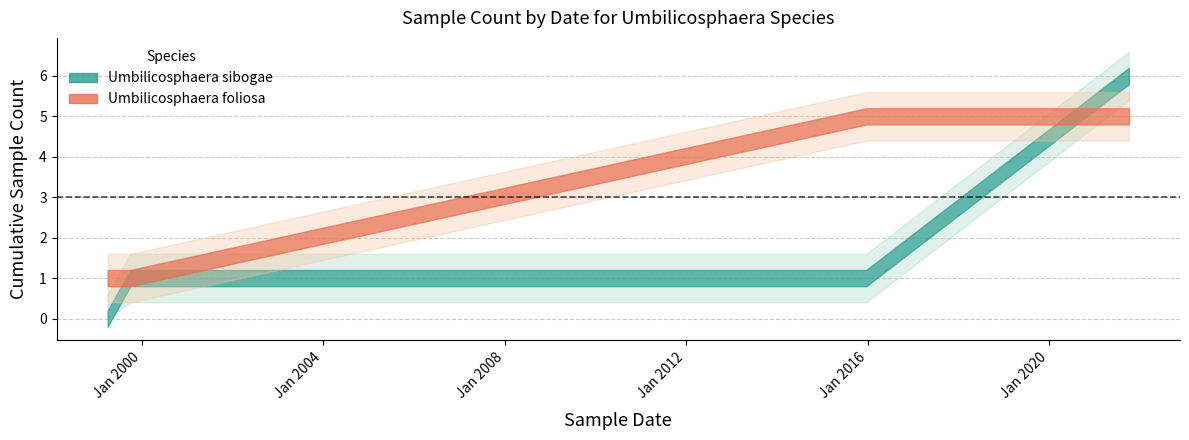

What is the label of the 3rd point from the left?

2015-12-19